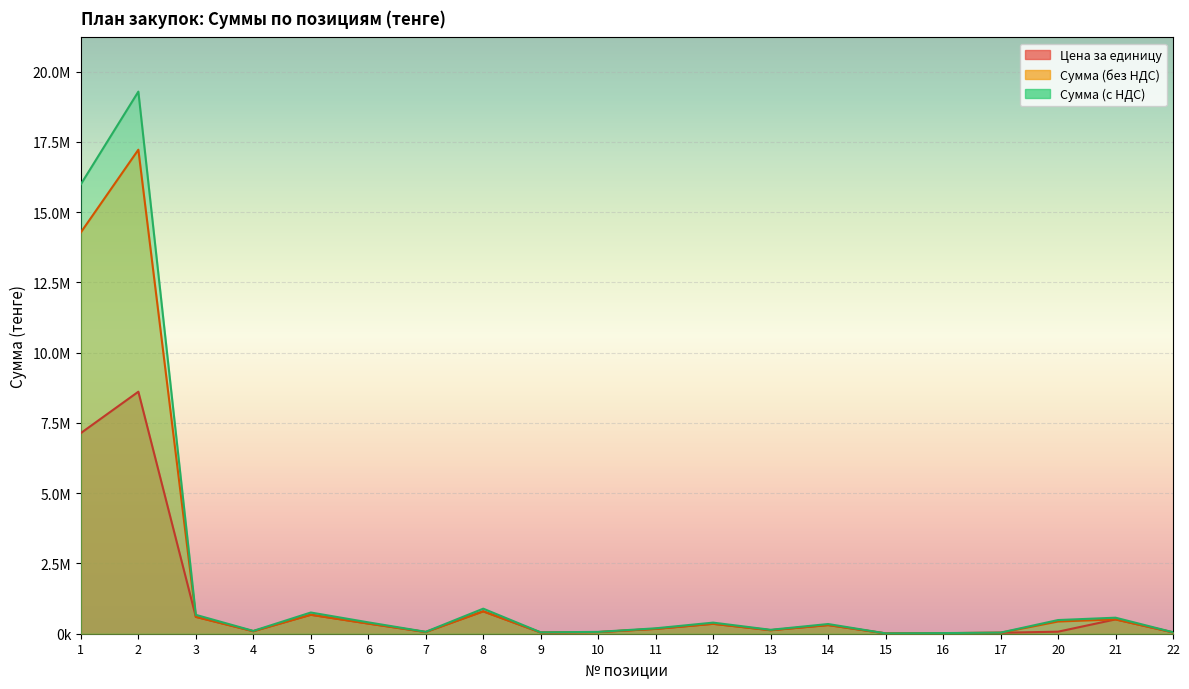

True or false: Сумма планируемая (с НДС) and Цена за единицу intersect in this chart.

False